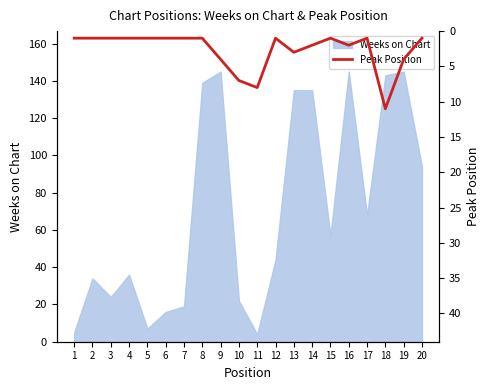

The Weeks on Chart series shows 94 at 20. True or false?

True